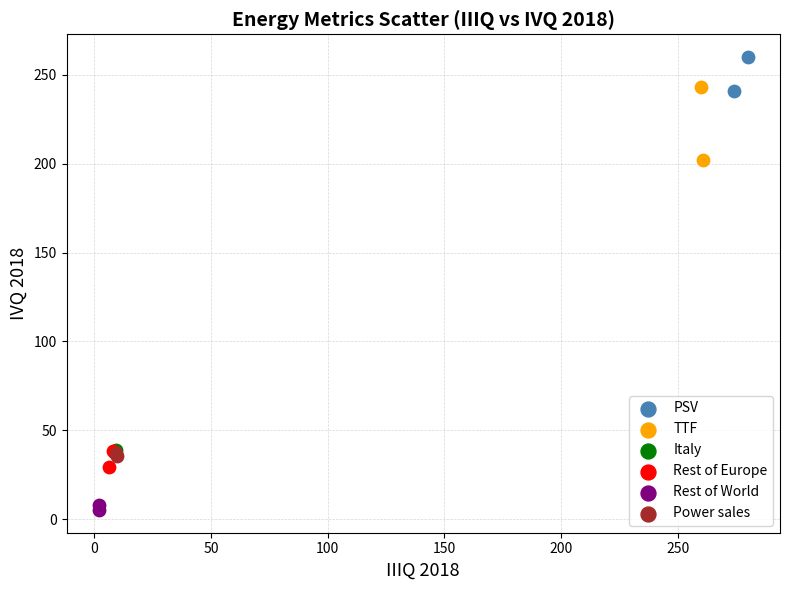

Which series has the widest spread of Y values?

TTF